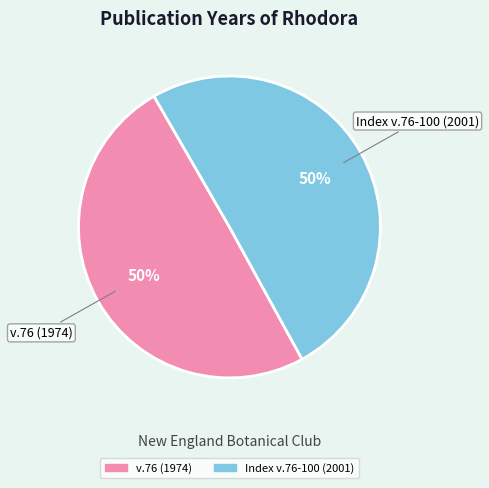

Is the sum of Index v.76-100 (2001) and v.76 (1974) greater than half?

Yes